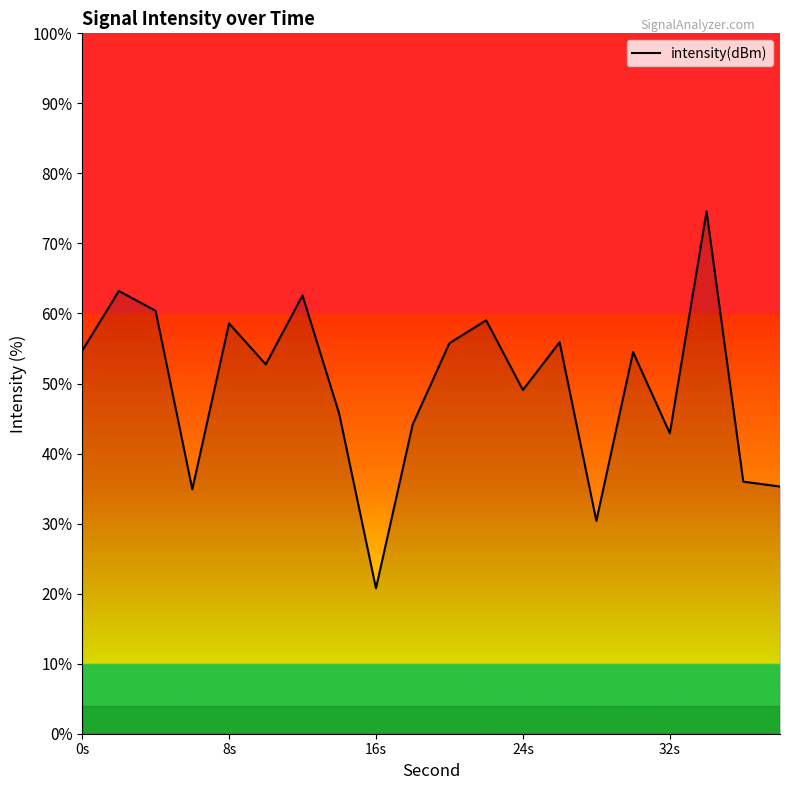

What is the greatest value displayed?

74.6